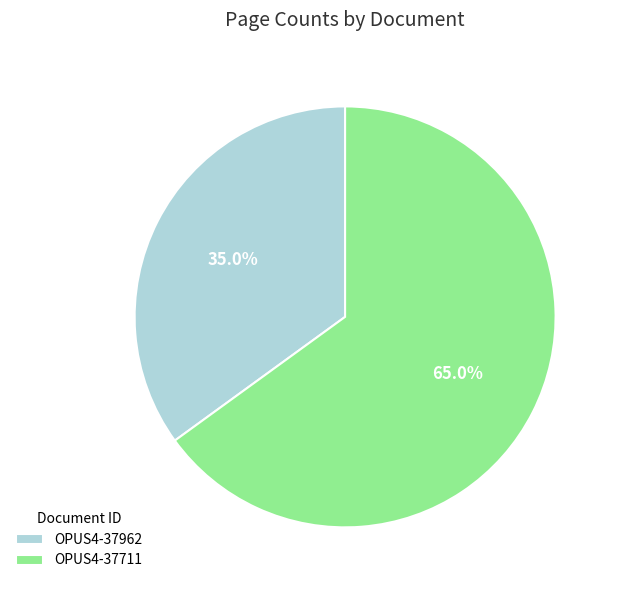

What is the total percentage of OPUS4-37711 and OPUS4-37962?

100.0%